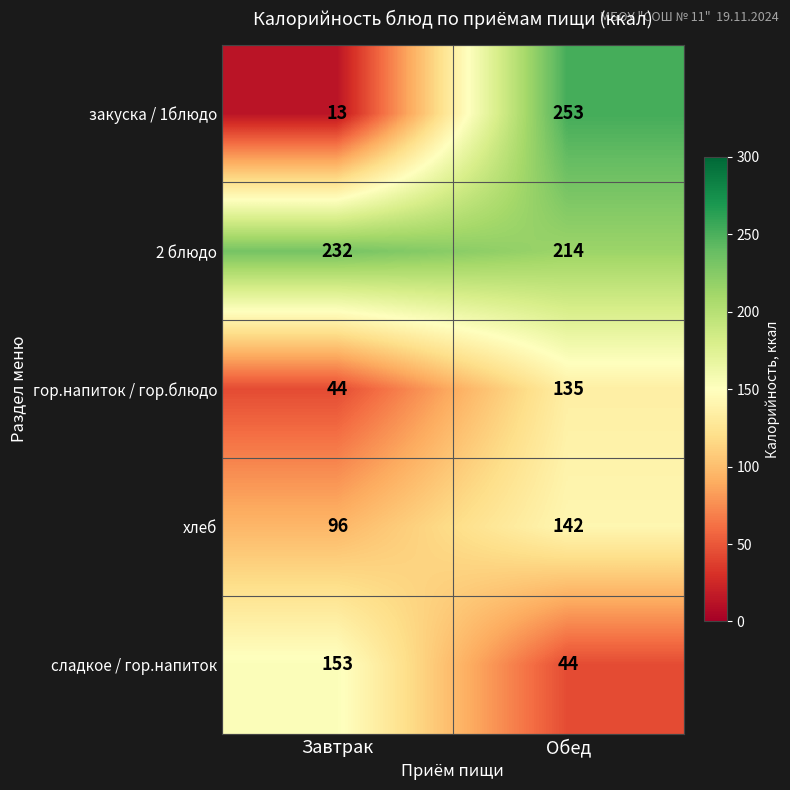

What is the sum of all закуска / 1блюдо values?

266